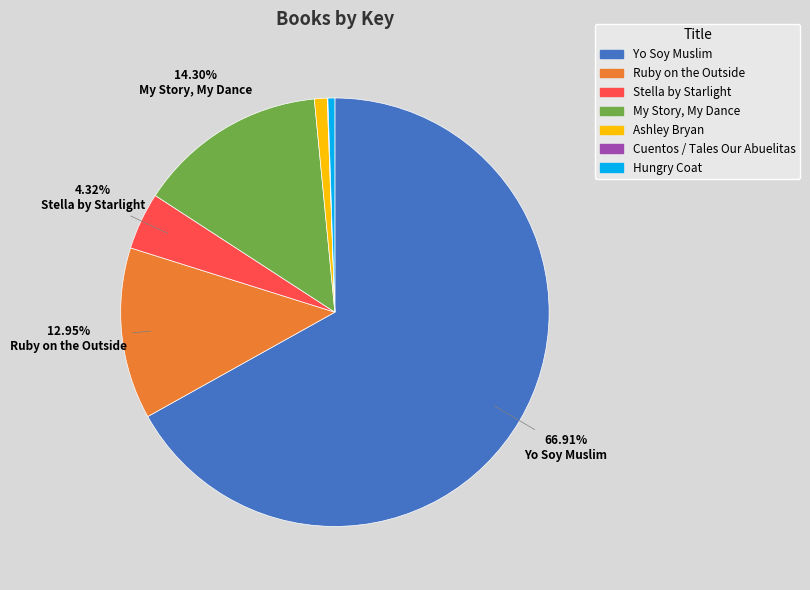

Which category has the biggest portion of the pie?

Yo Soy Muslim